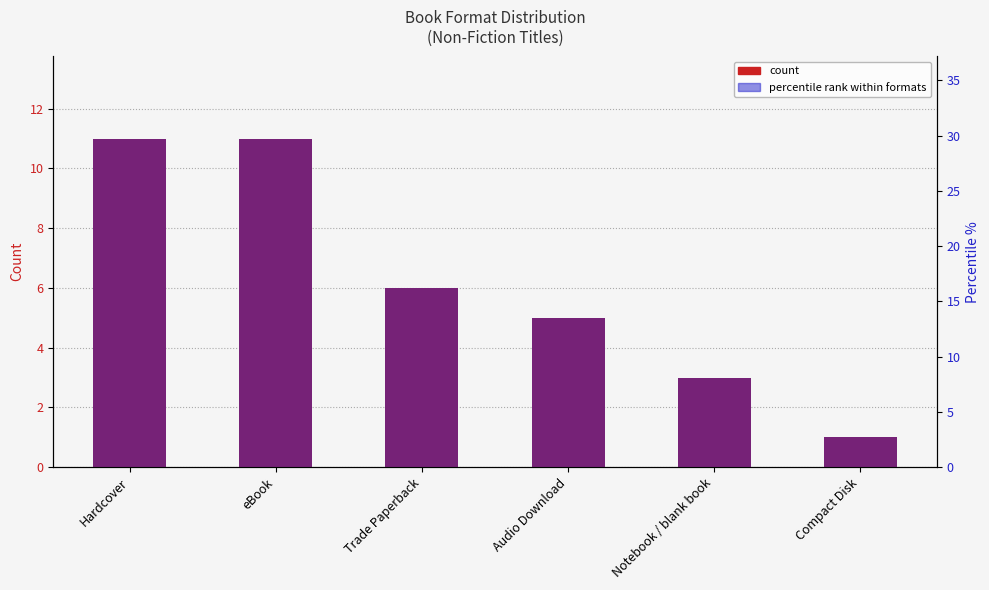

True or false: percentile rank has a value of 13.5 at Audio Download.

True